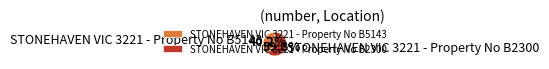

Between STONEHAVEN VIC 3221 - Property No B2300 and STONEHAVEN VIC 3221 - Property No B5143, which is larger?

STONEHAVEN VIC 3221 - Property No B2300